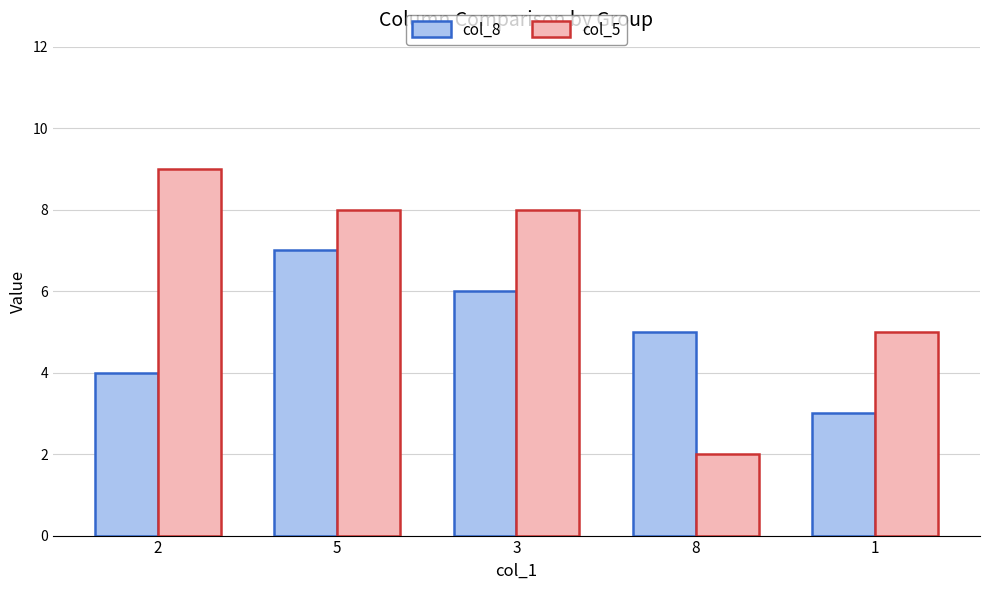

Reading right to left, extract all data points from this chart.

col_8: 3	5	6	7	4
col_5: 5	2	8	8	9